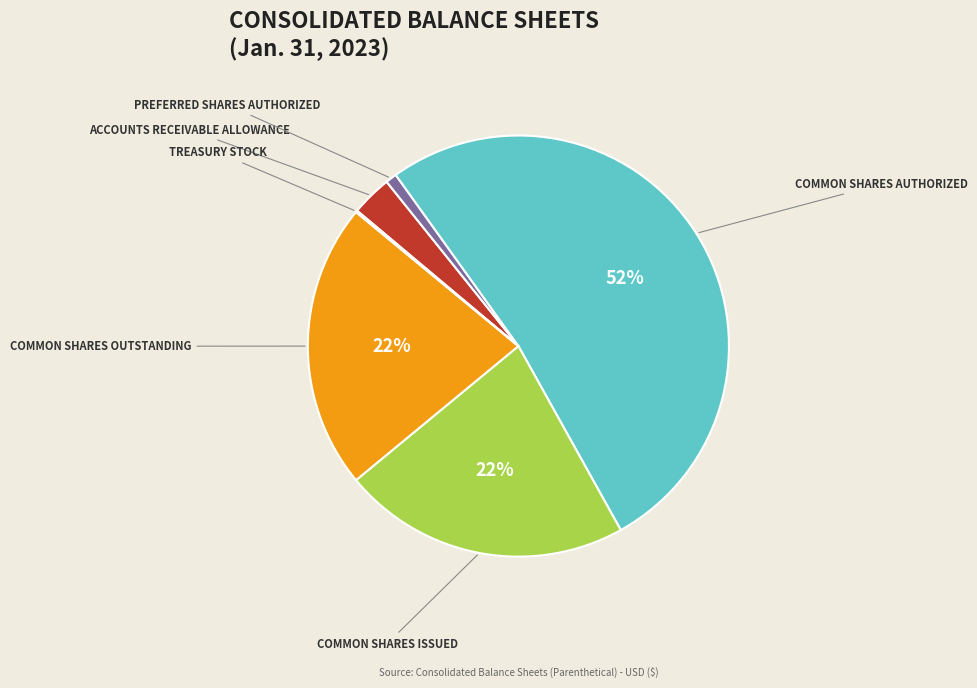

Is there a majority slice in this chart?

Yes